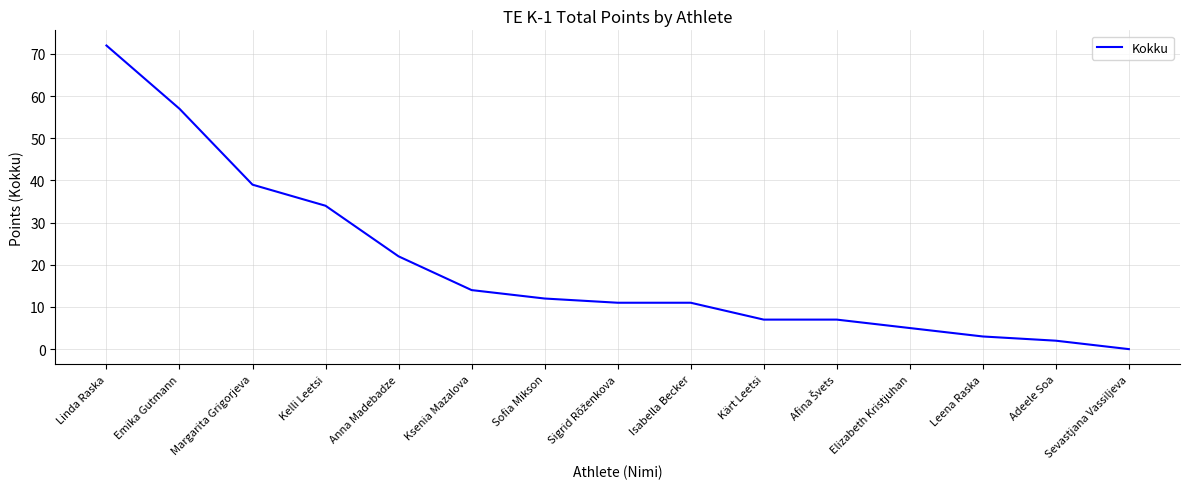

What position from the right is Emika Gutmann?

14